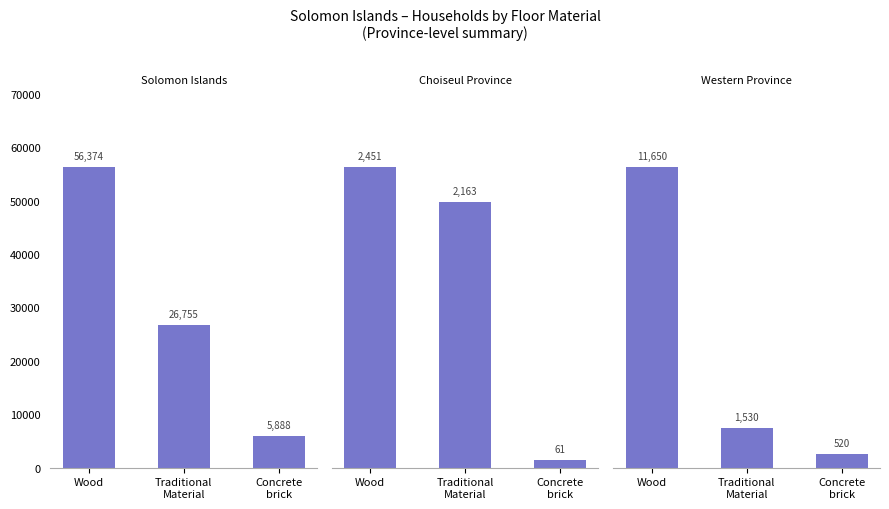

What is the label of the 2nd bar from the right?

Traditional
Material